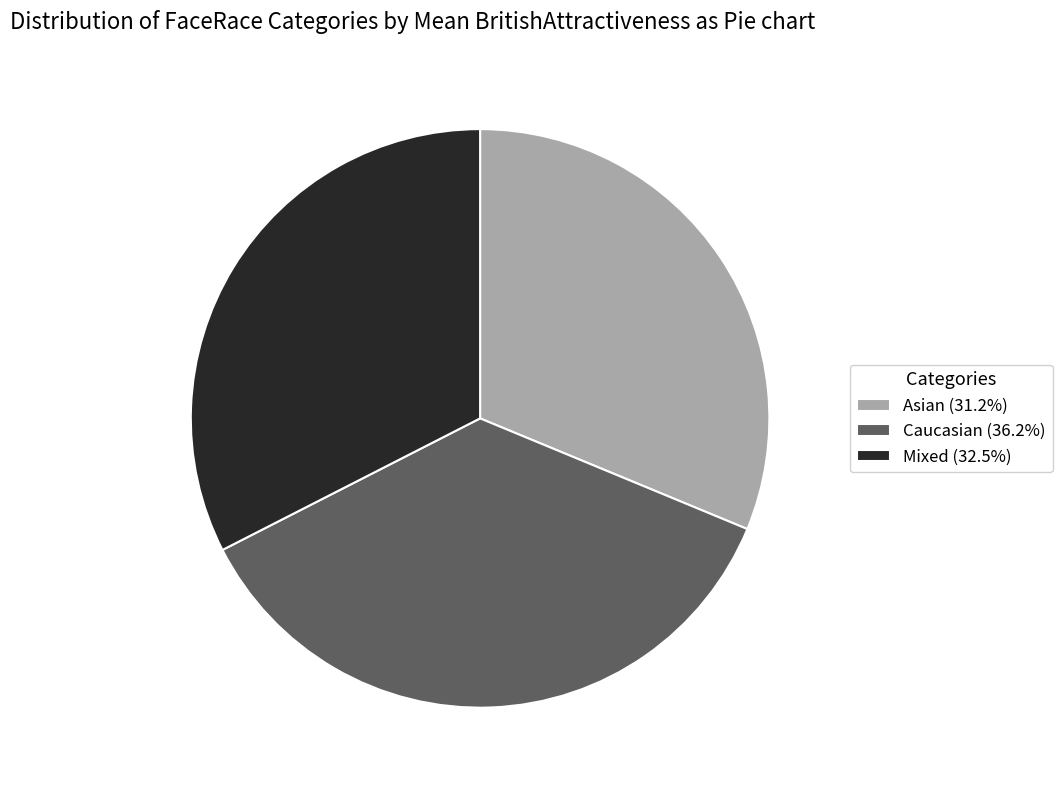

Does Caucasian represent more than half of the total?

No